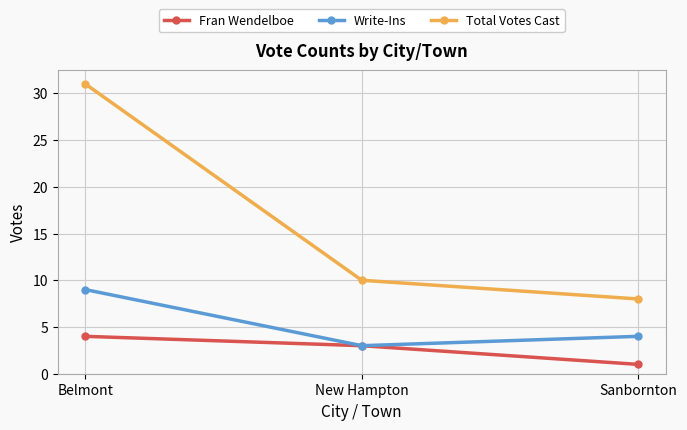

Read the Total Votes Cast value at Belmont, to the nearest 5.

30